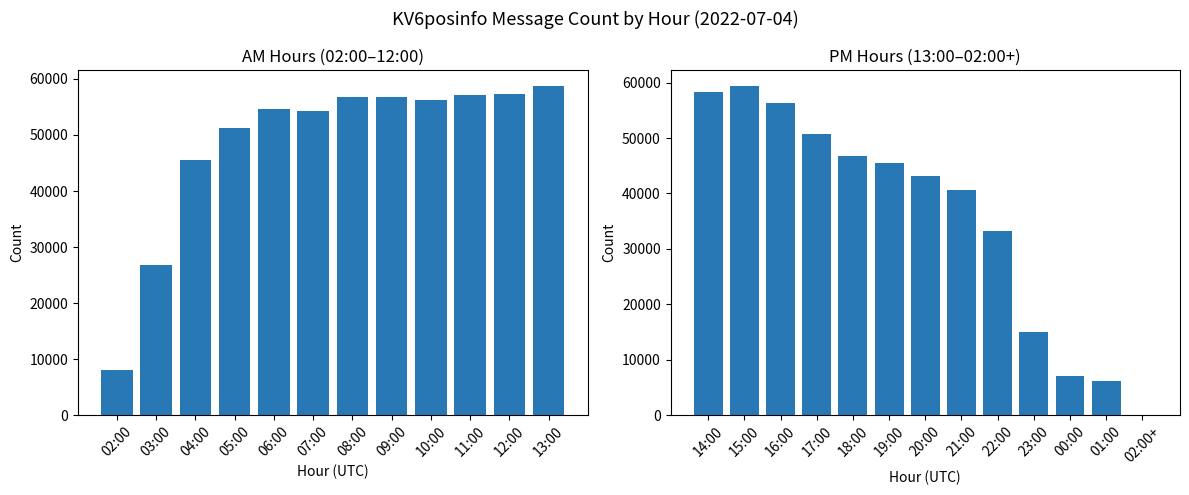

True or false: the data shows 1 at 02:00+.

True